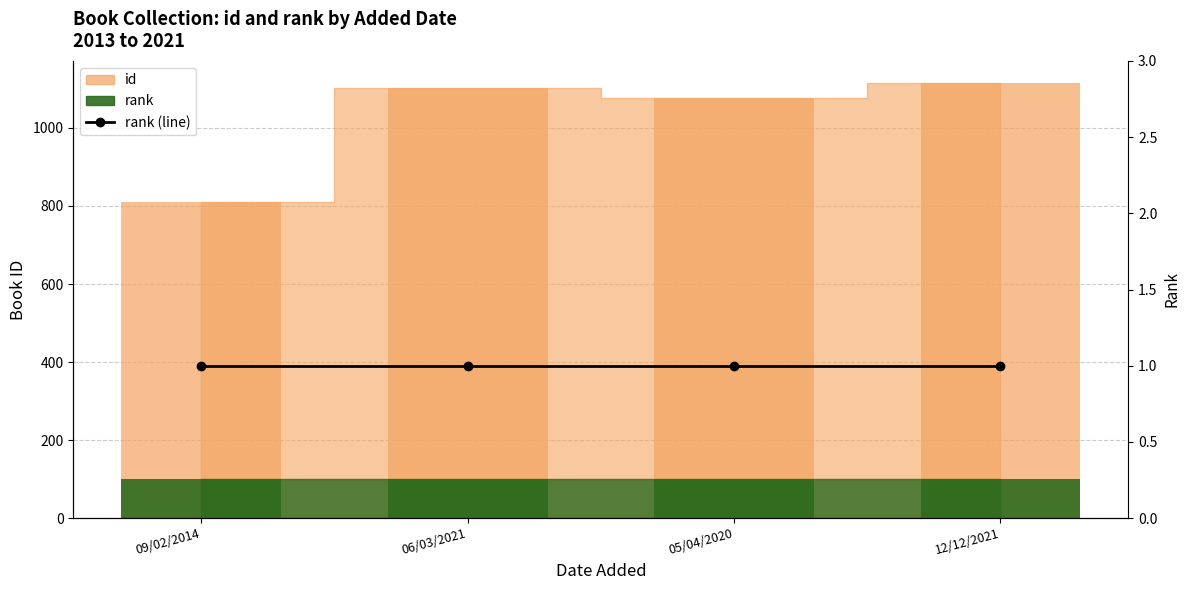

Reading right to left, list all the values displayed in this chart.

12/12/2021=1116	05/04/2020=1076	06/03/2021=1102	09/02/2014=809